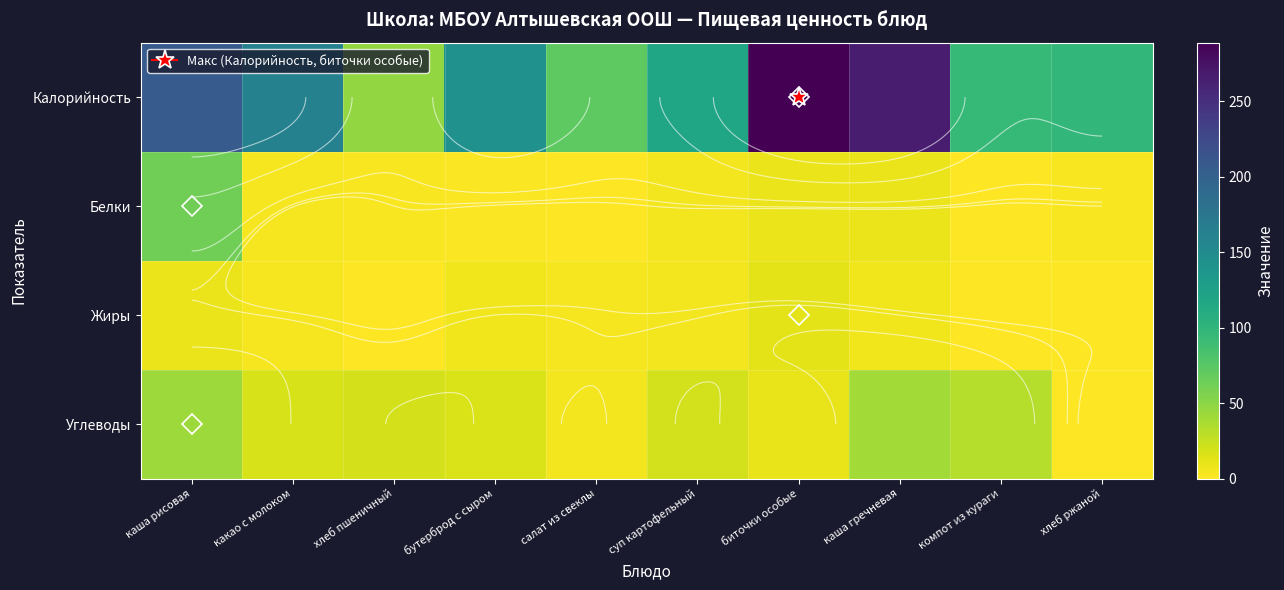

At which label is Калорийность closest to 168?

какао с молоком